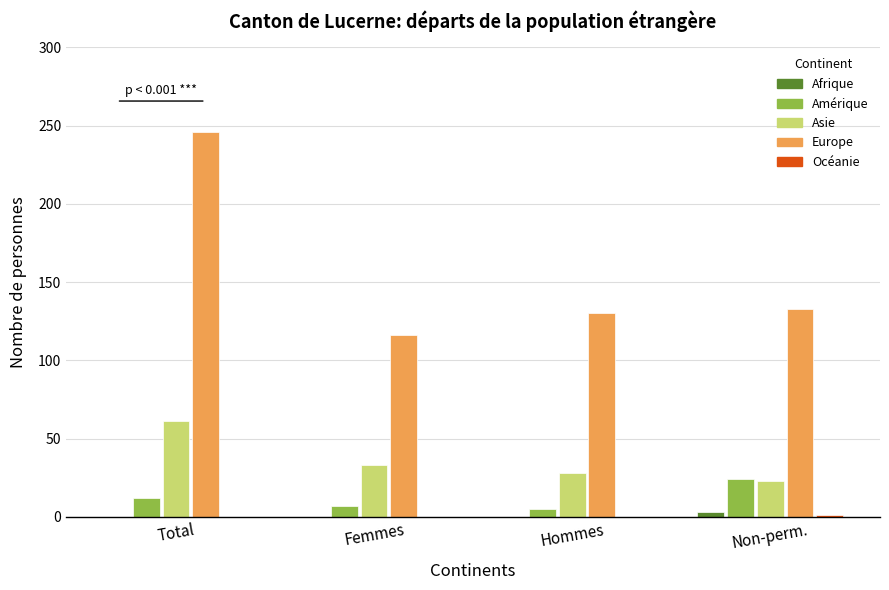

At which label does Europe reach its peak?

Total